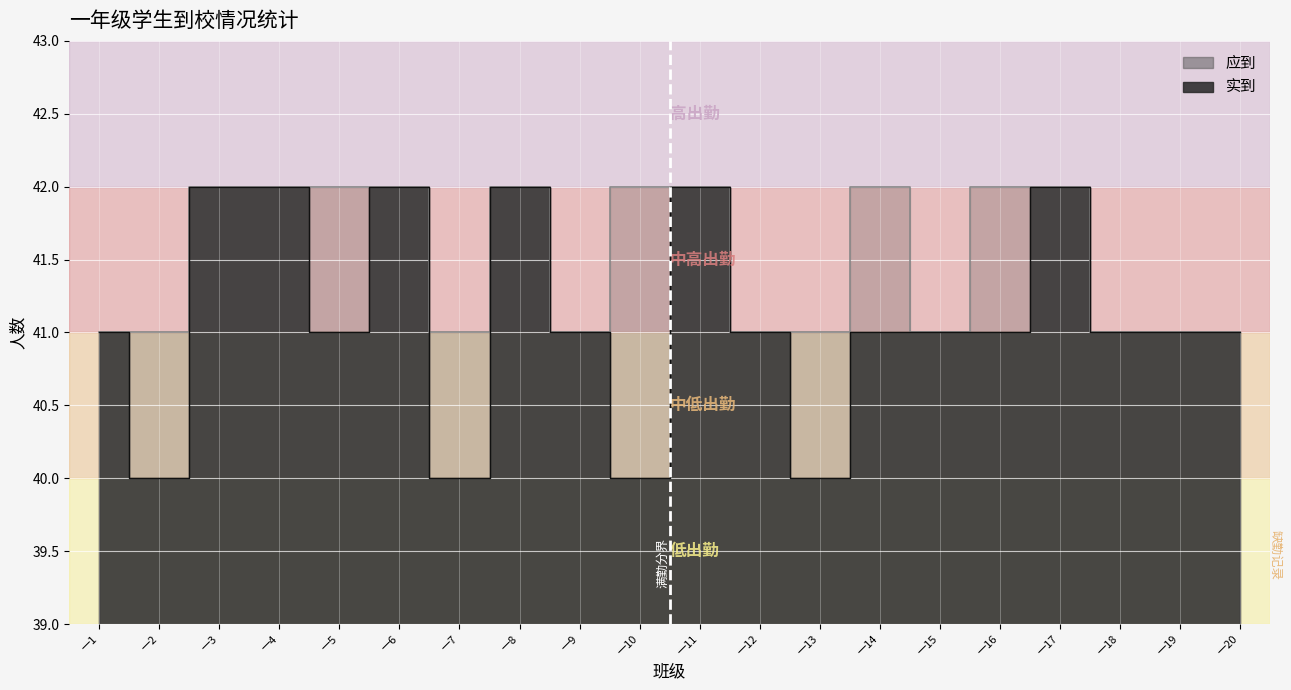

The 应到 series shows 69 at 一17. True or false?

False